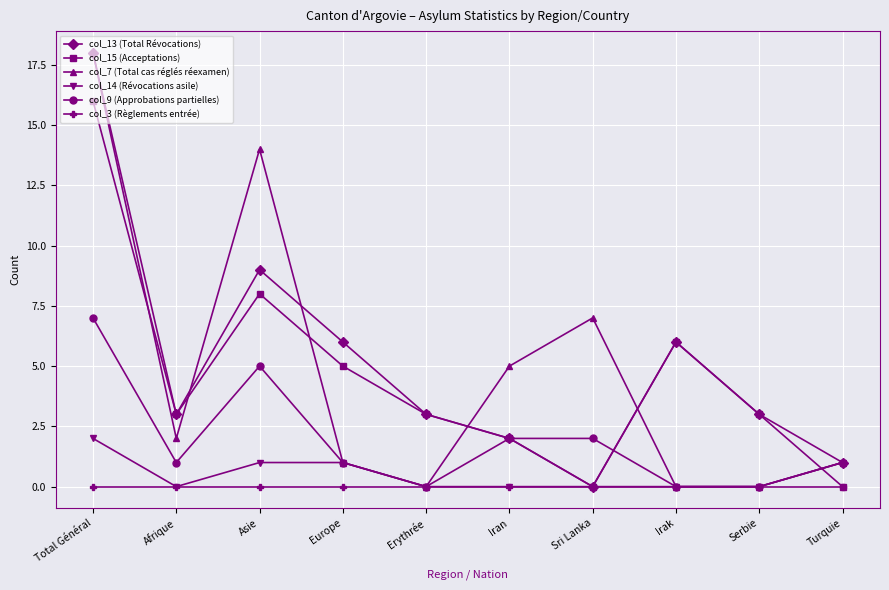

What is the difference between the maximum and second lowest values in the col_15 (Acceptations) series?

16